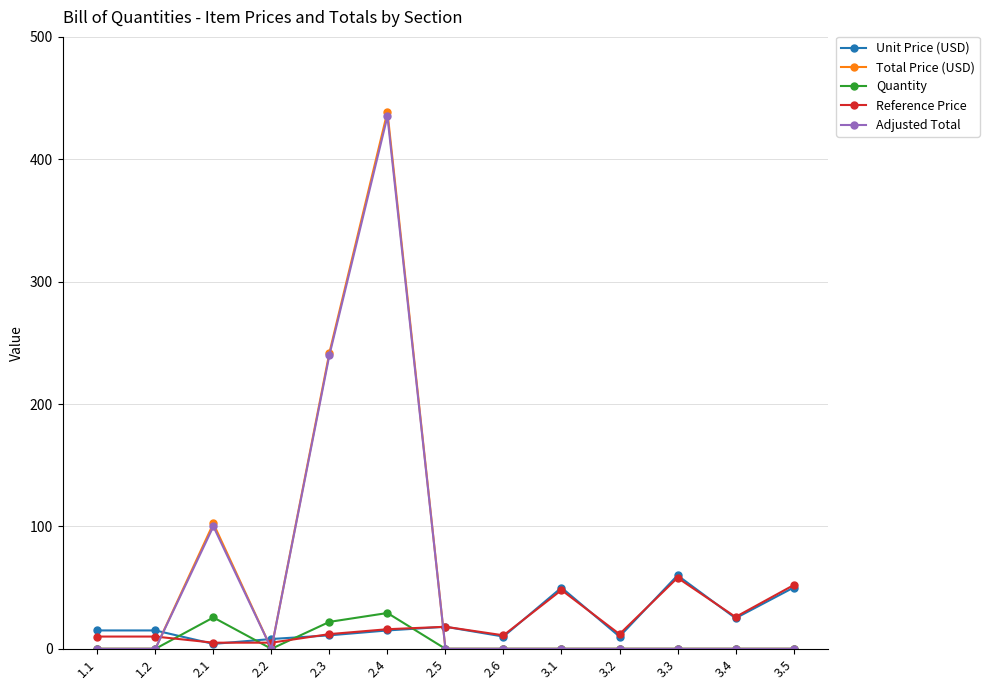

What are all the series names shown in the legend?

Unit Price (USD), Total Price (USD), Quantity, Reference Price, Adjusted Total